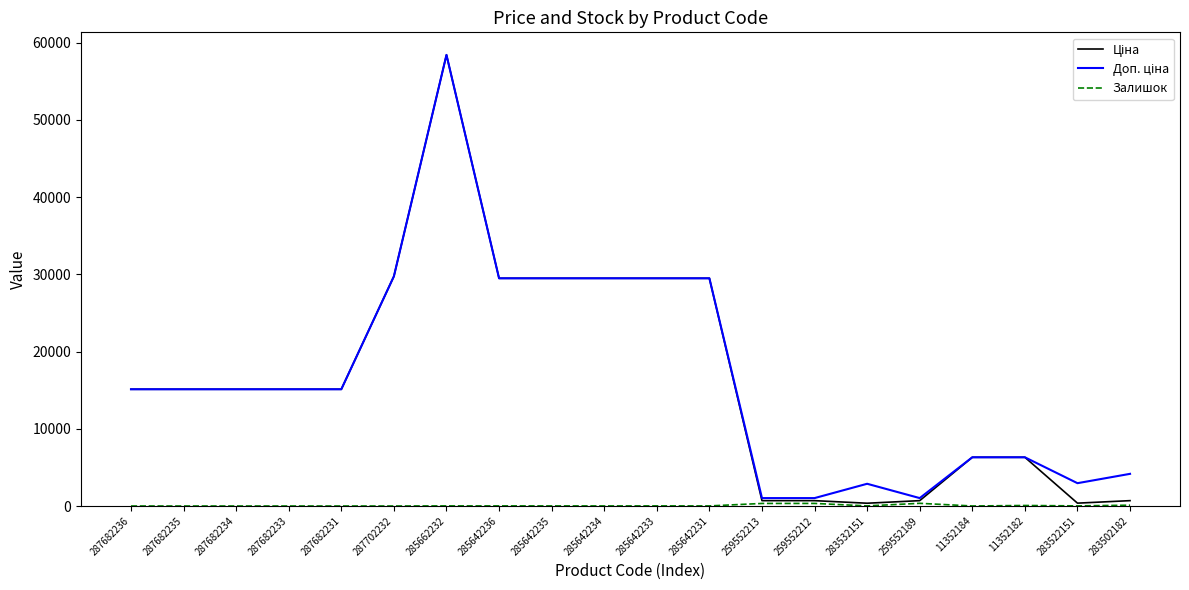

What is the difference between the highest and lowest values at 287682234?

15120.0